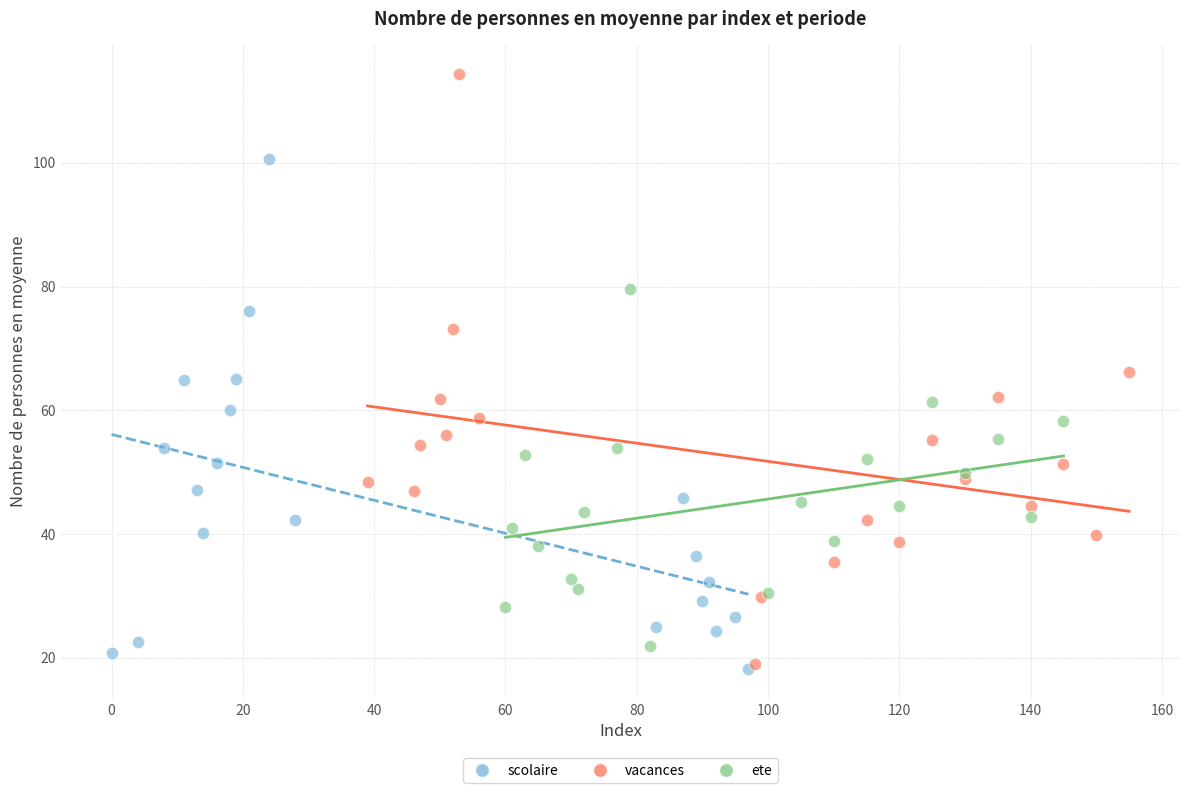

Which series contains the highest Y value?

vacances